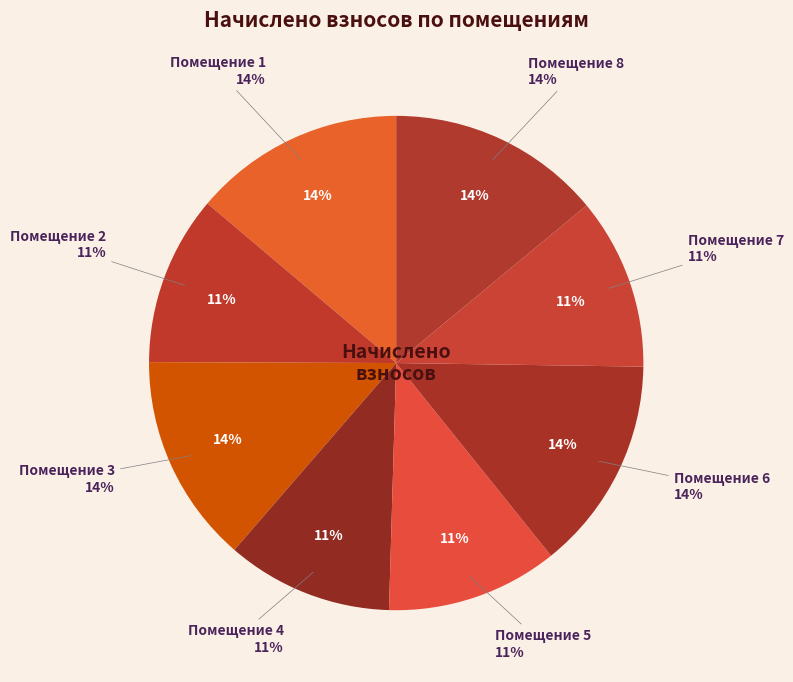

Count the number of slices in the pie.

8